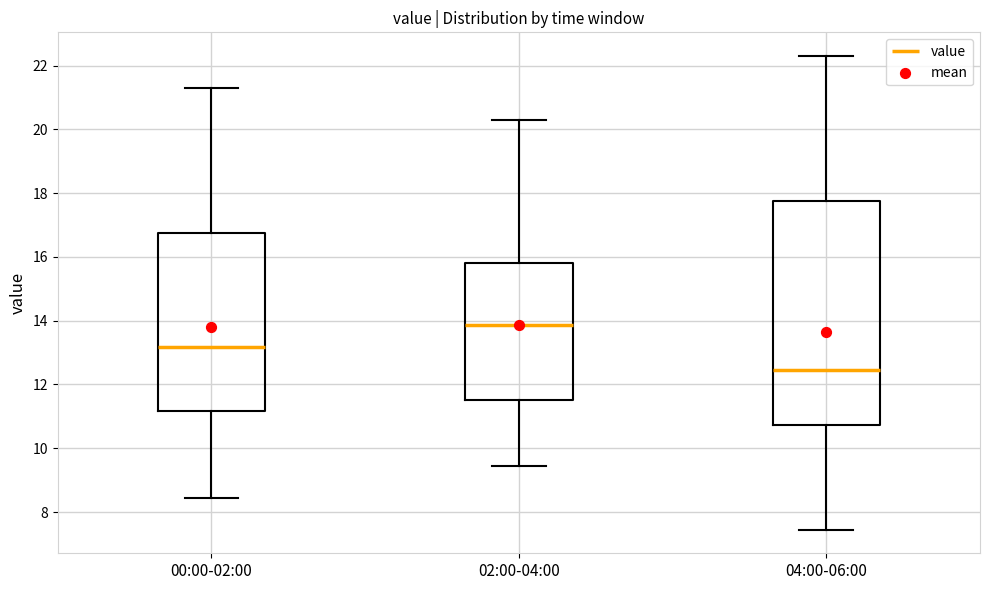

Reading left to right, read every box against the y-axis: the position of its median line, the range the box covers, and the ends of its whiskers. The values are not printed on the chart, so give them approximately, as read against the axis.

00:00-02:00: median 13.2, box 11.2 to 16.8, whiskers 8.4 to 21.4
02:00-04:00: median 13.8, box 11.6 to 15.8, whiskers 9.4 to 20.4
04:00-06:00: median 12.4, box 10.8 to 17.8, whiskers 7.4 to 22.4